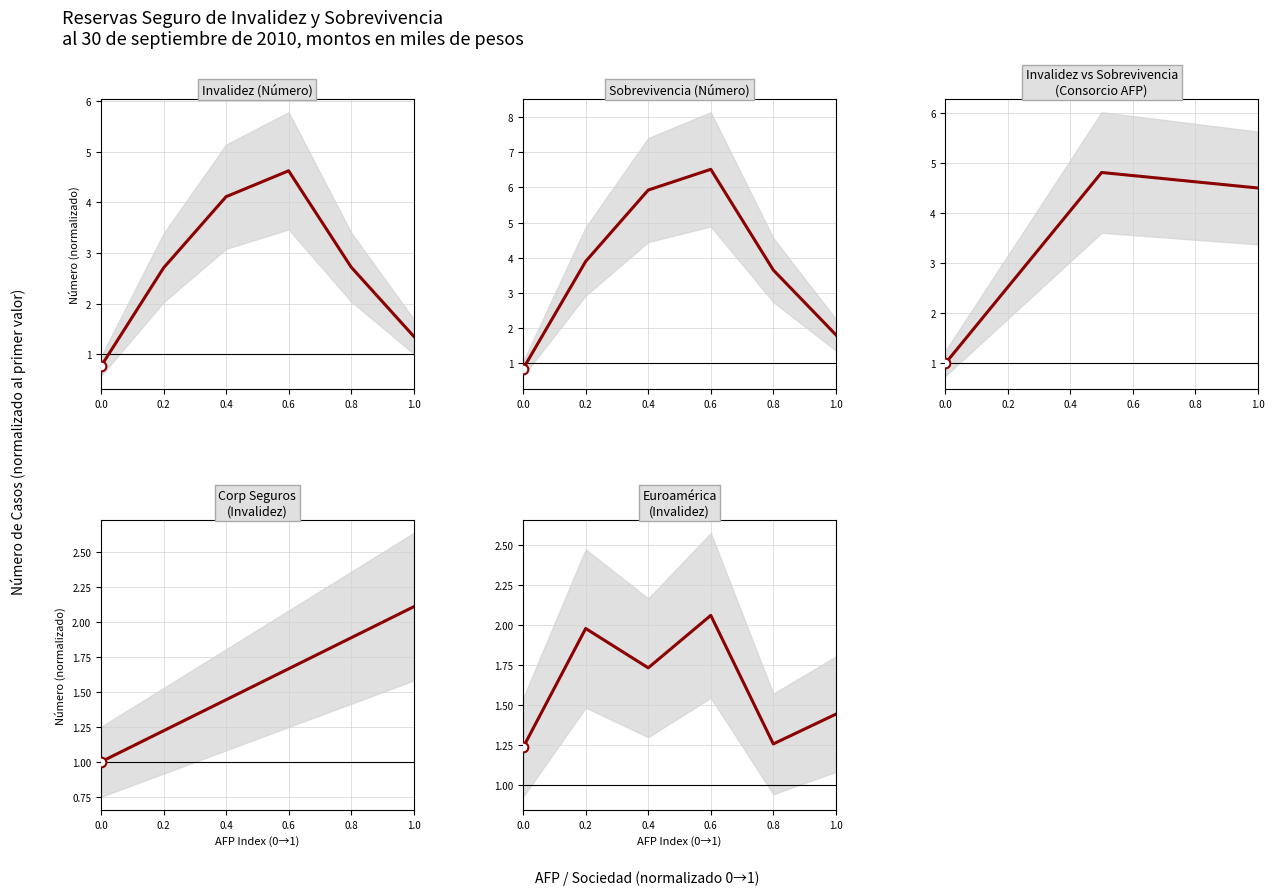

Which category has the highest value across all series?

0.6